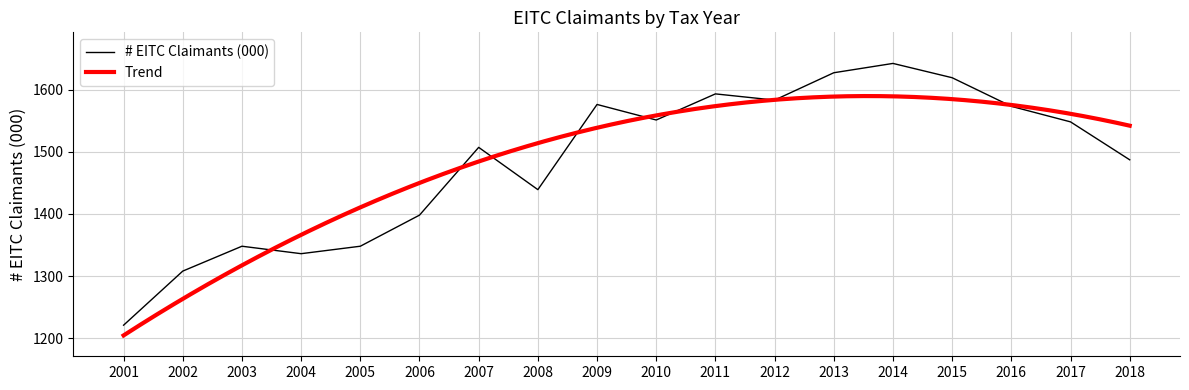

What is the value of the 9th point from the left?

1576